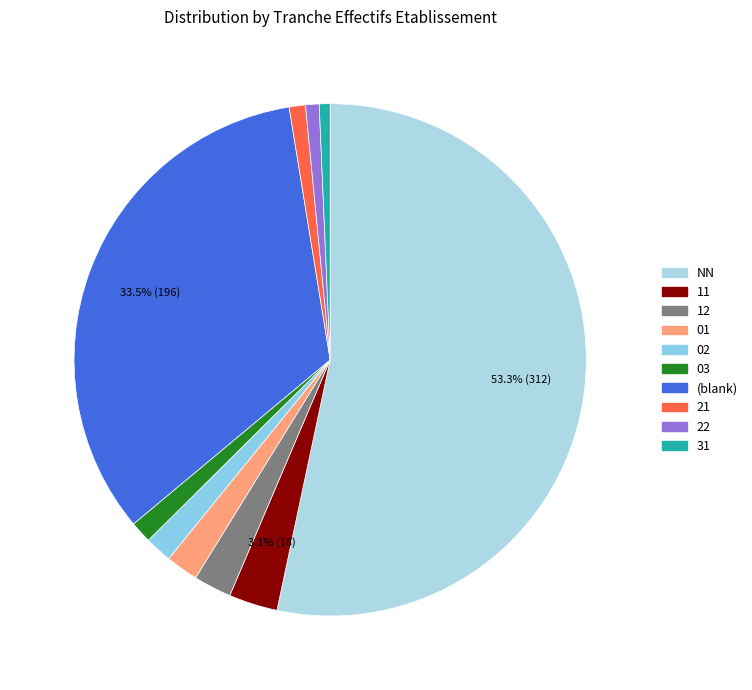

What is the majority slice?

NN